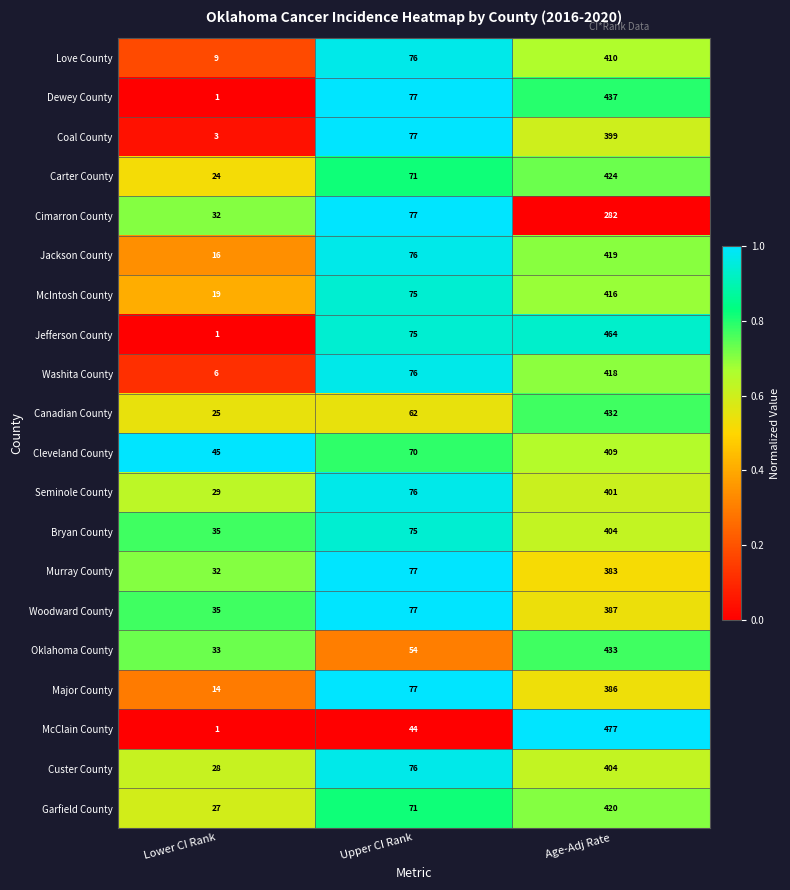

What is the difference between the maximum and second lowest values in the McClain County series?

433